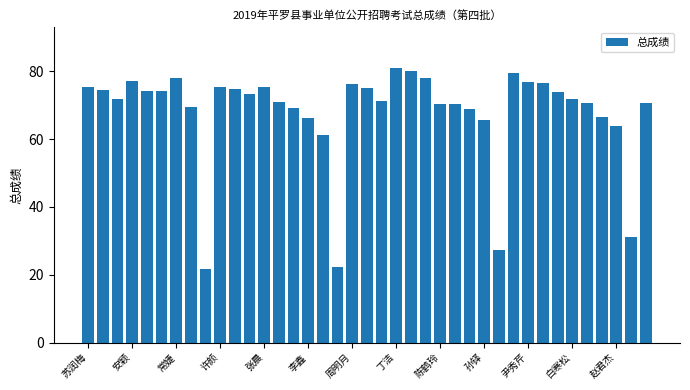

Count the number of categories in the chart.

39